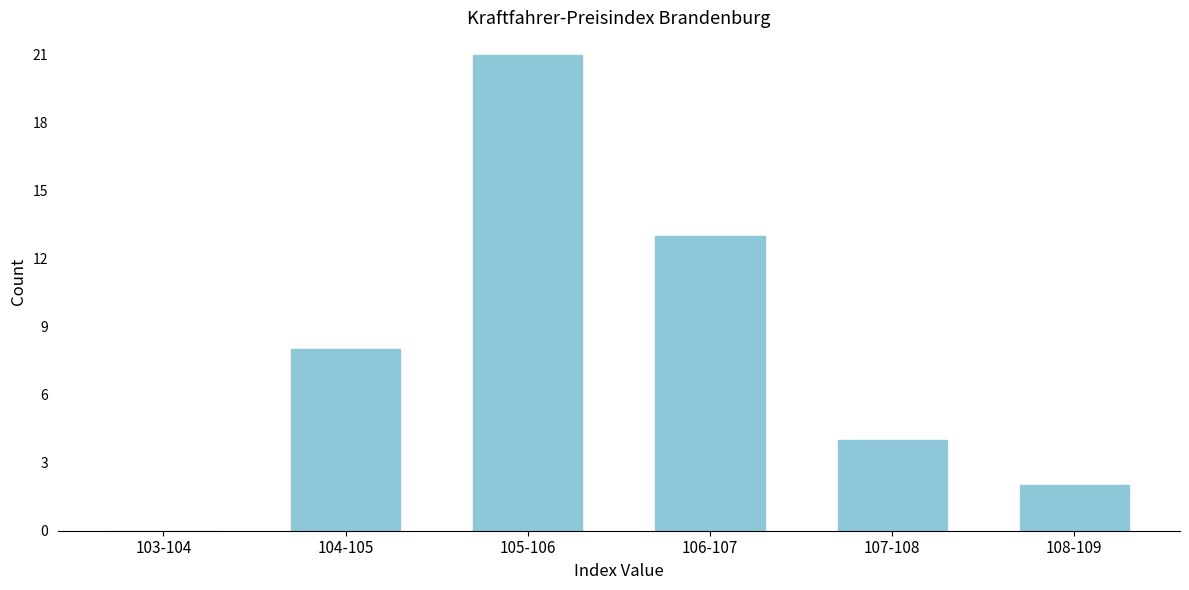

Reading left to right, transcribe all the data shown in this chart.

103-104=0	104-105=8	105-106=21	106-107=13	107-108=4	108-109=2